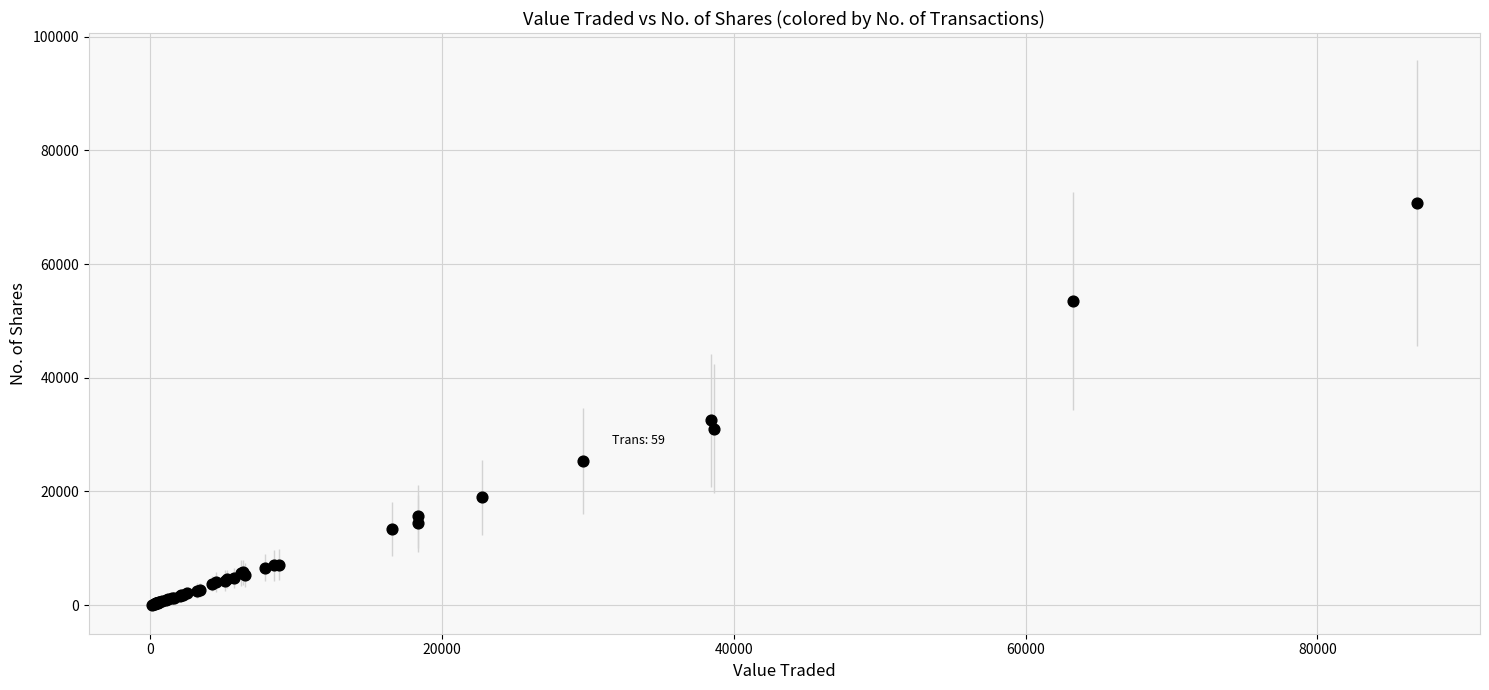

What Y value in the scatter plot is closest to 35399?

32537